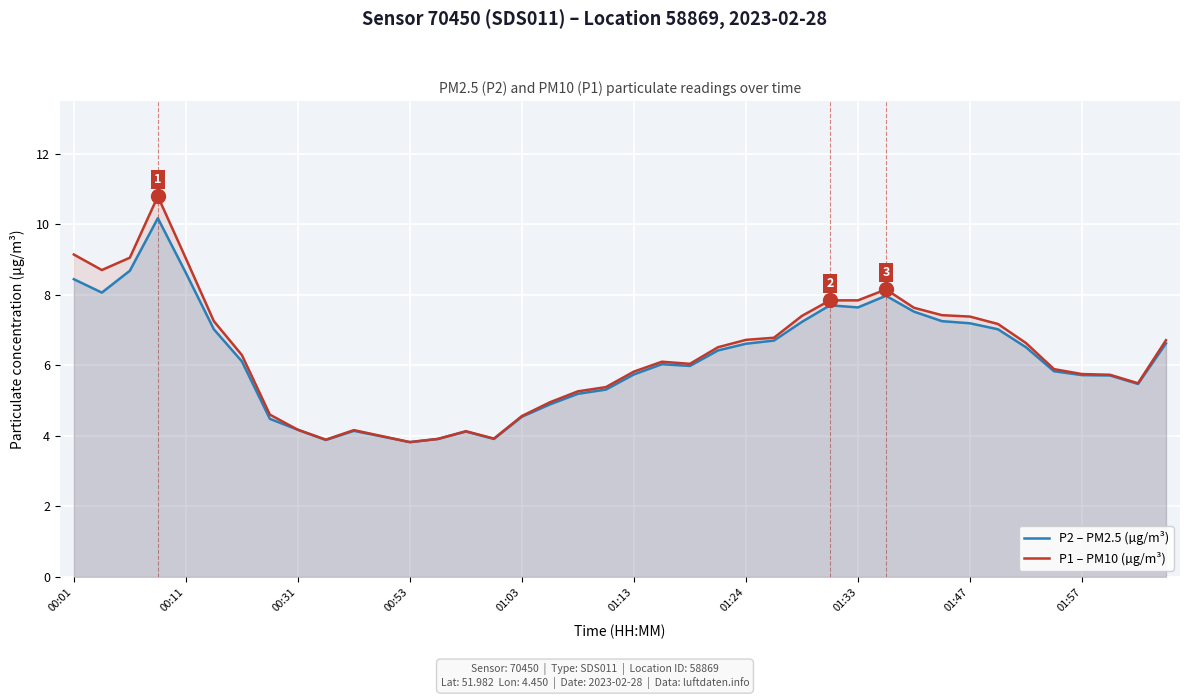

The value of P2 – PM2.5 (µg/m³) at 00:11 is 5.6. True or false?

False